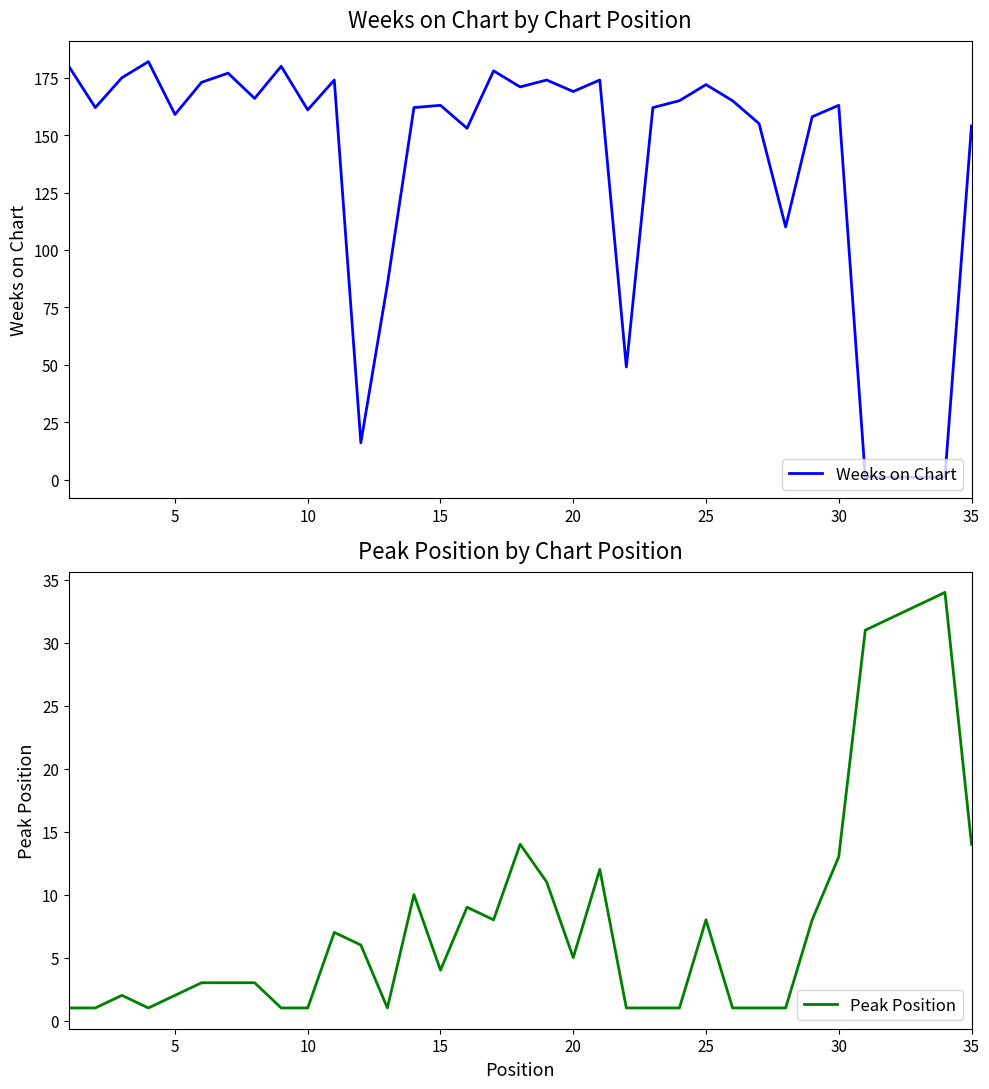

Is it true that Weeks on Chart equals 94 at 25?

False